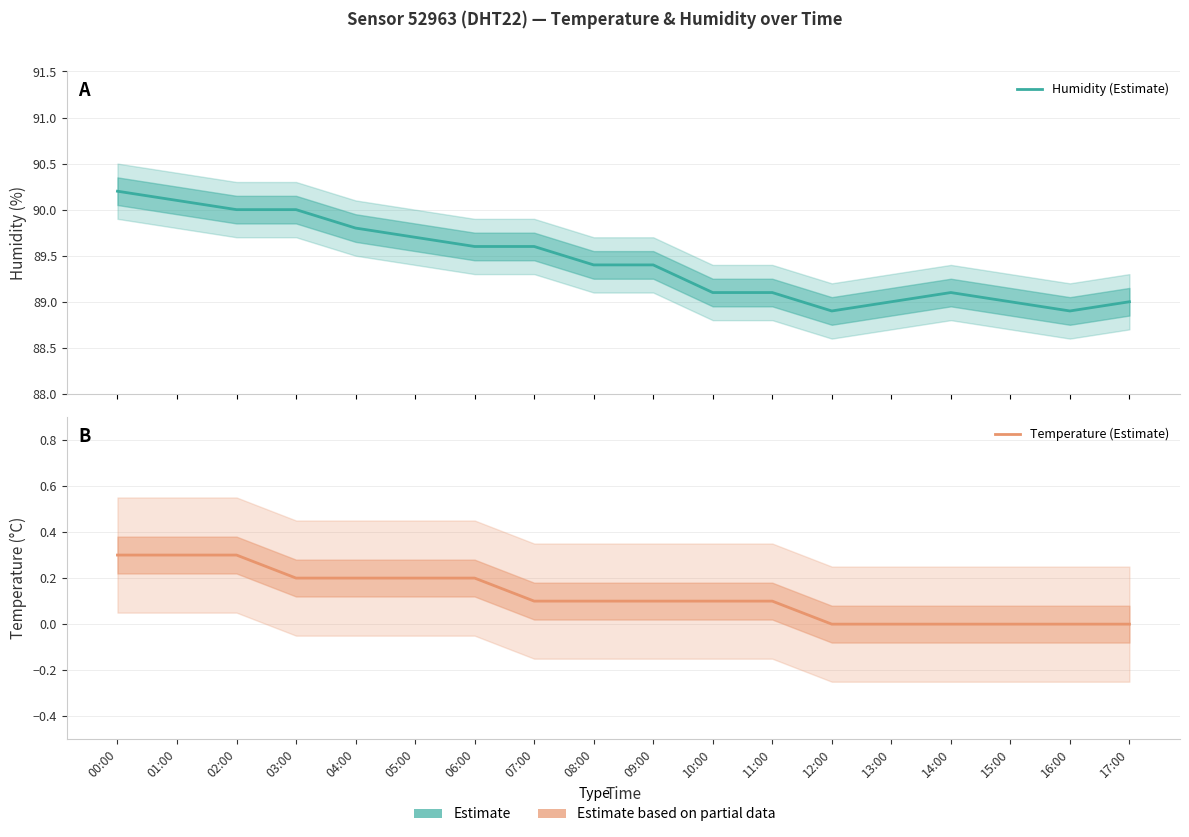

True or false: Humidity (Estimate) and Temperature (Estimate) cross at least once.

False